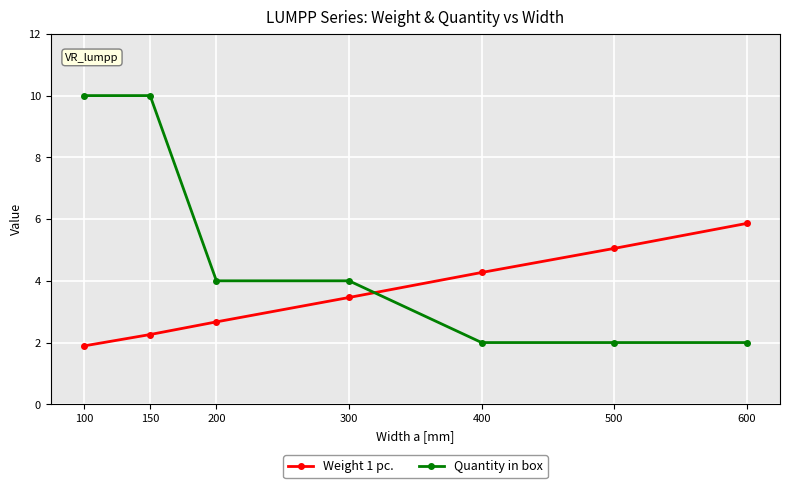

How many distinct data groups are displayed?

2